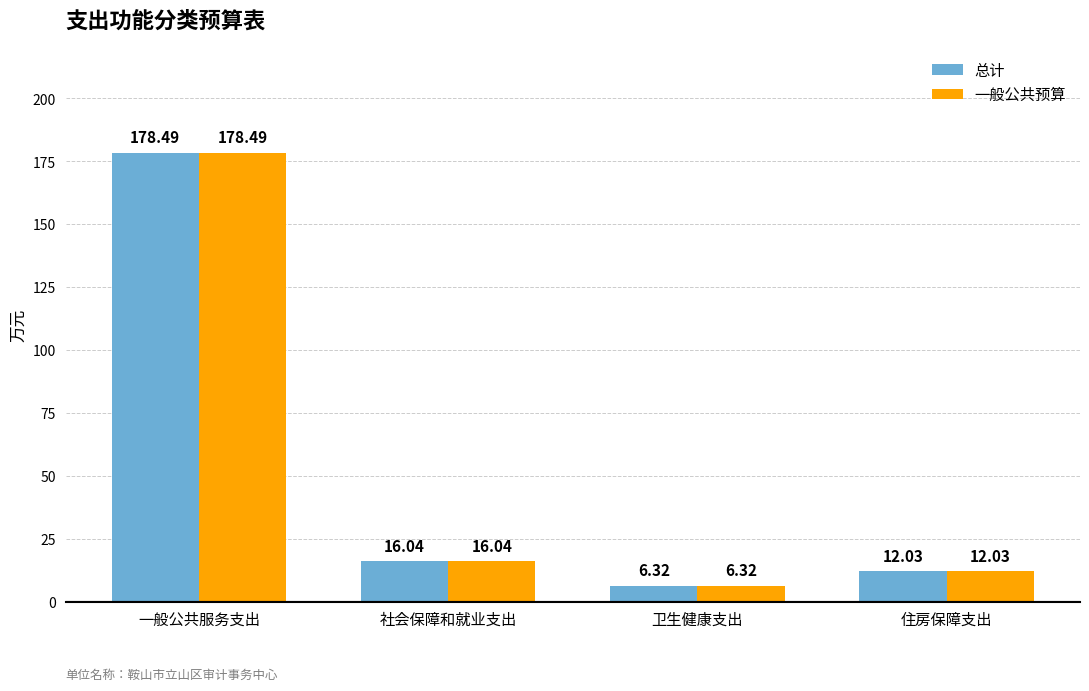

How many series are shown in this chart?

2